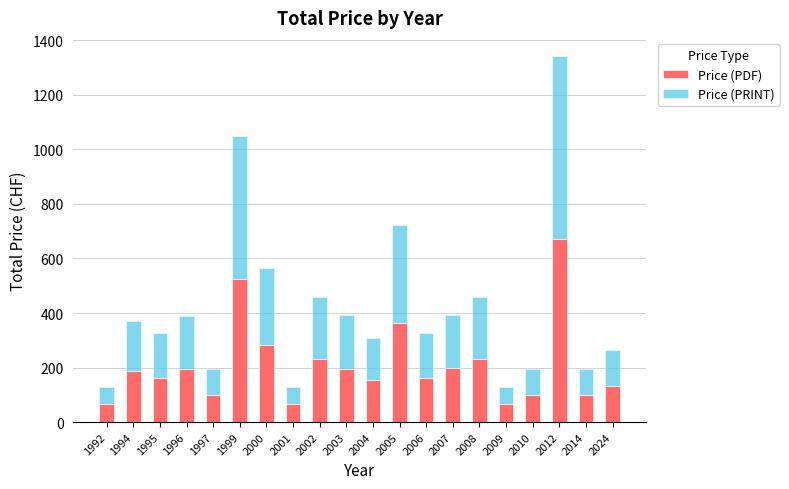

Are the bars horizontal?

No